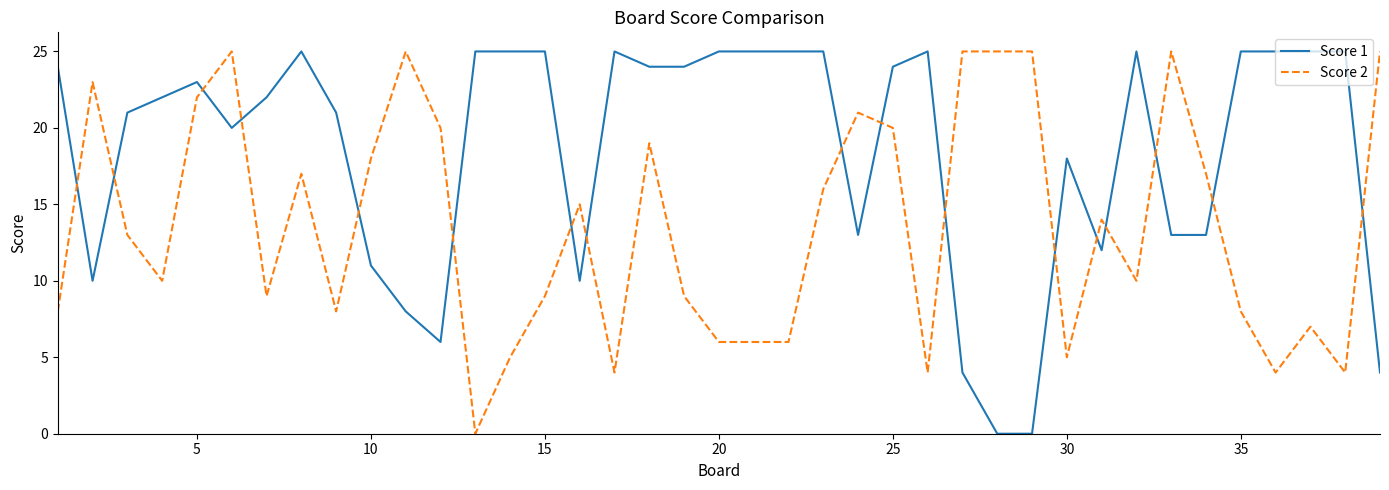

What is the difference between the maximum and minimum values in the Score 1 series?

25